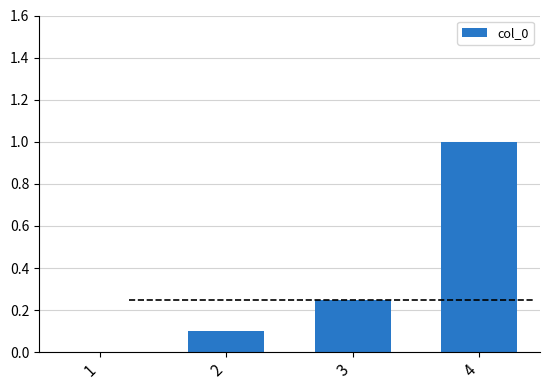

What is the greatest value displayed?

1.0